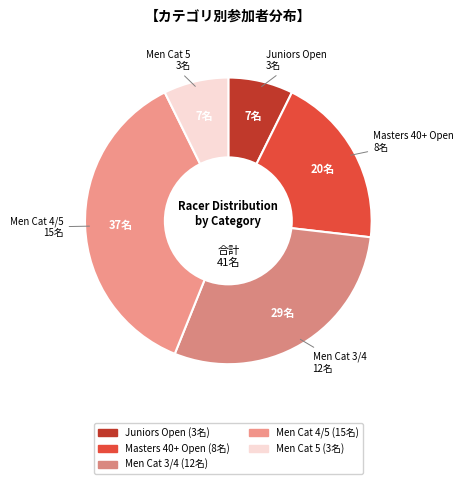

Combined, do Men Cat 3/4 and Men Cat 5 account for over 50%?

No